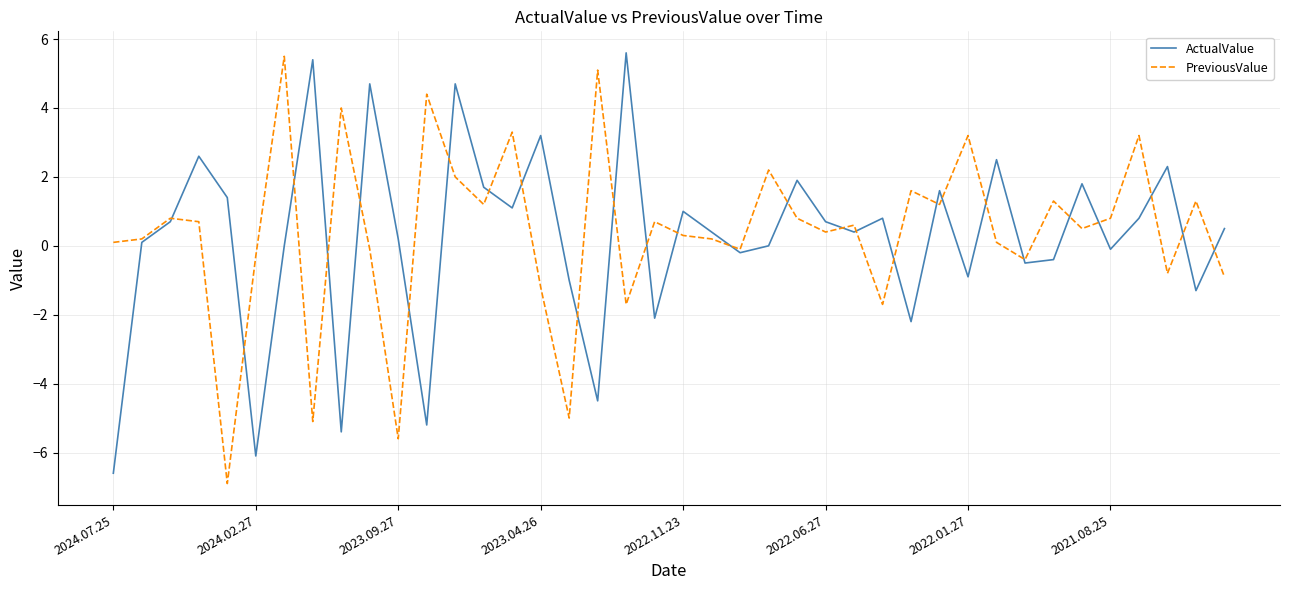

What is the minimum value shown in the chart?

-6.9